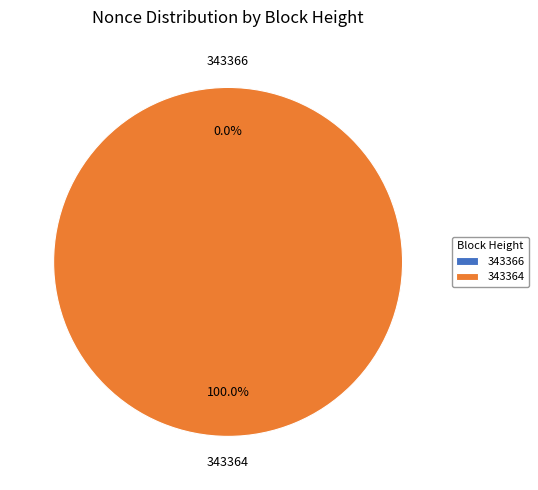

To the nearest percent, what percentage of the pie is 343364?

100%